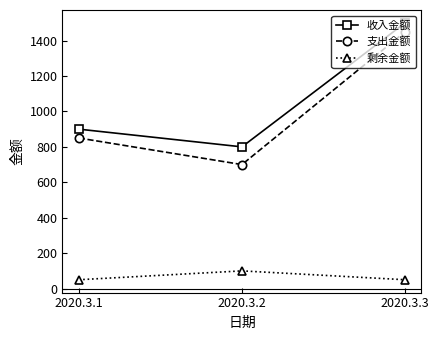

Reading left to right, list all the values displayed in this chart.

收入金额: 900	800	1500
支出金额: 850	700	1450
剩余金额: 50	100	50